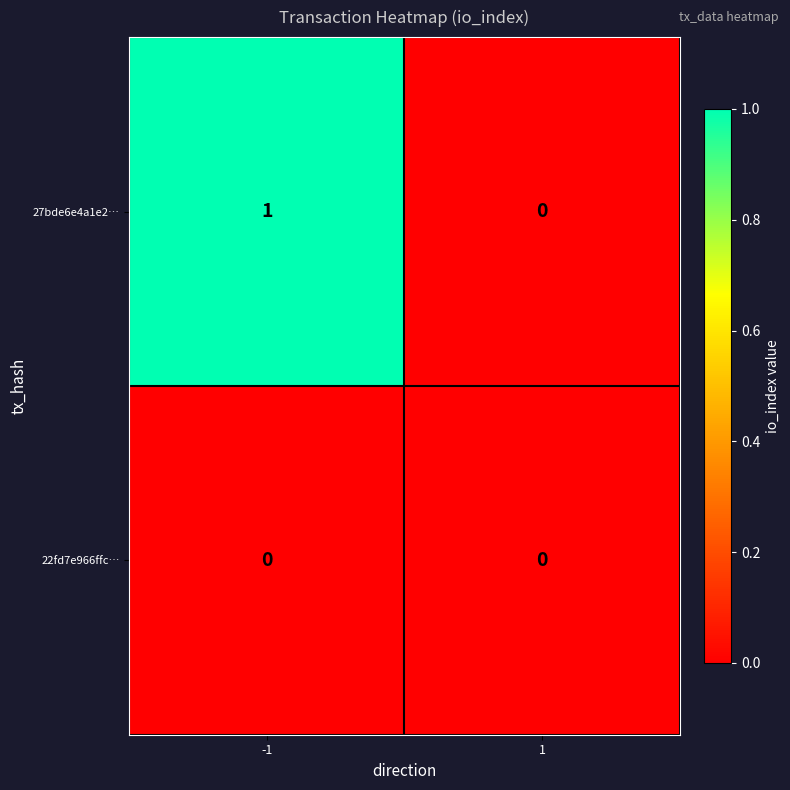

The 27bde6e4a1e2… series shows 0 at 1. True or false?

True